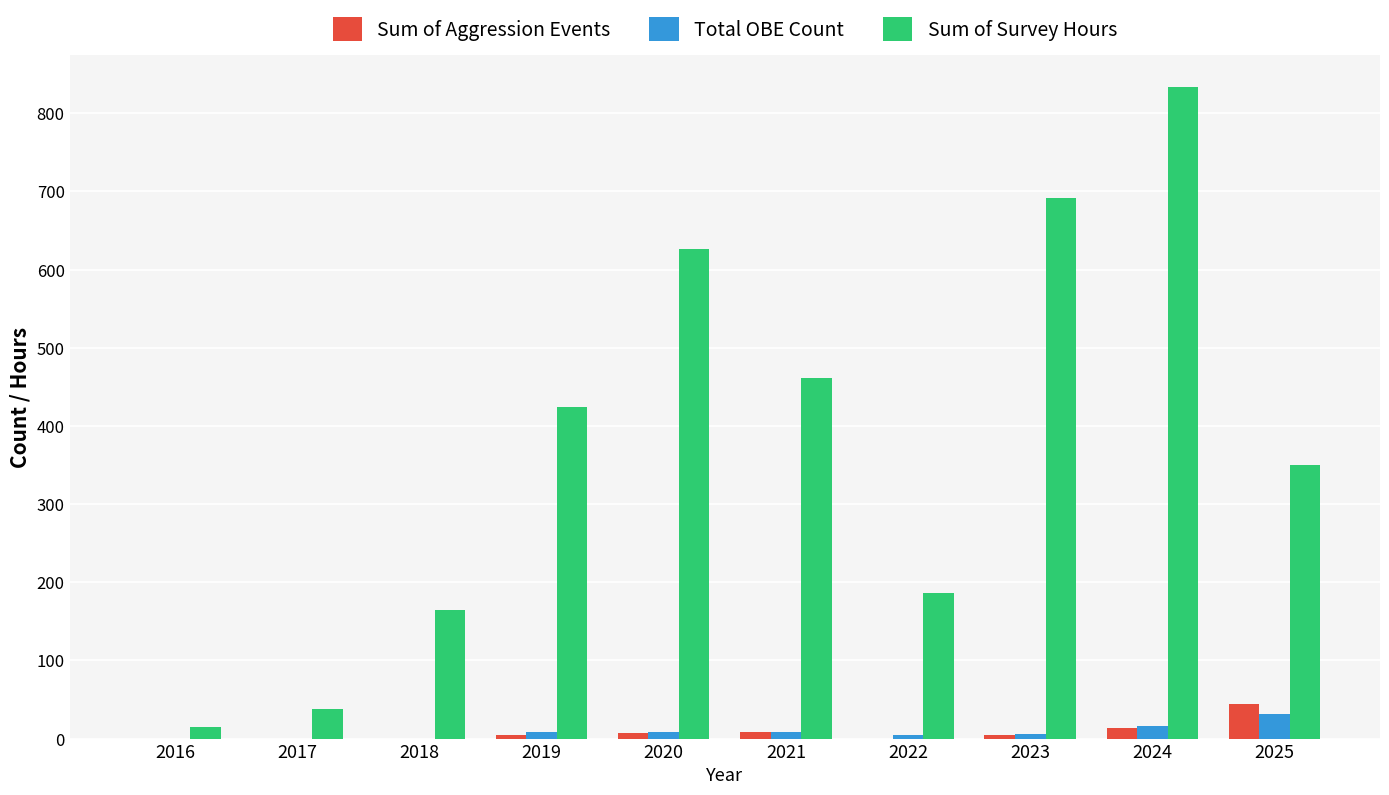

Count the number of categories in the chart.

10